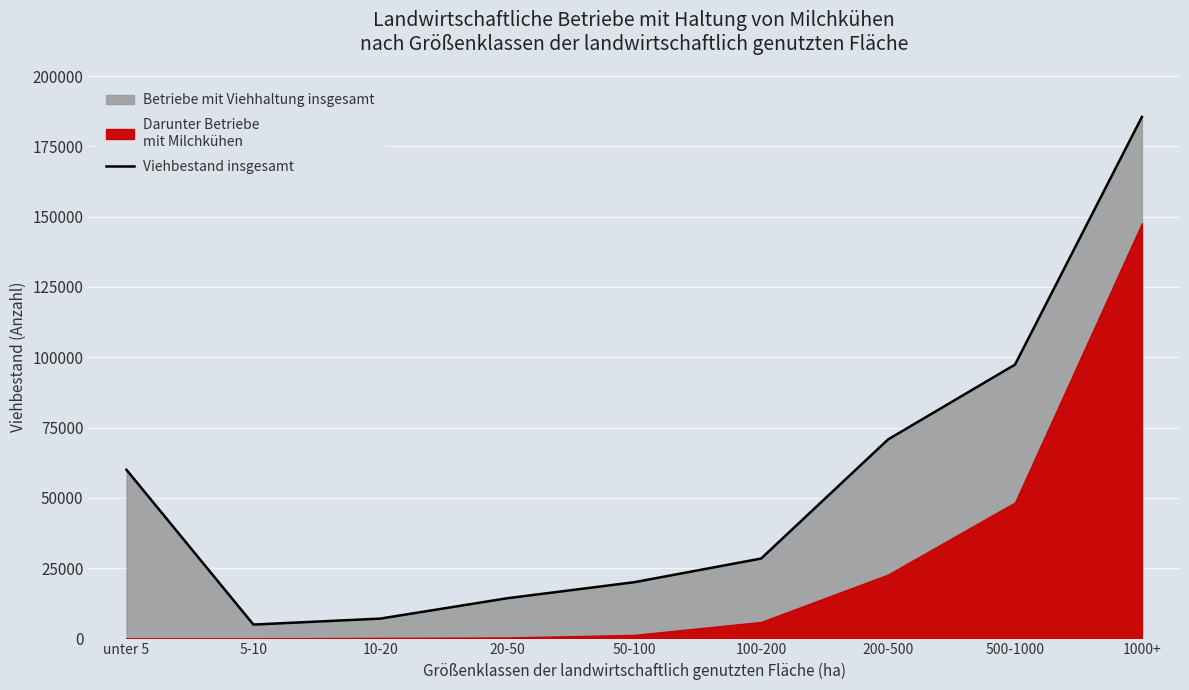

What position from the left is 1000+?

9